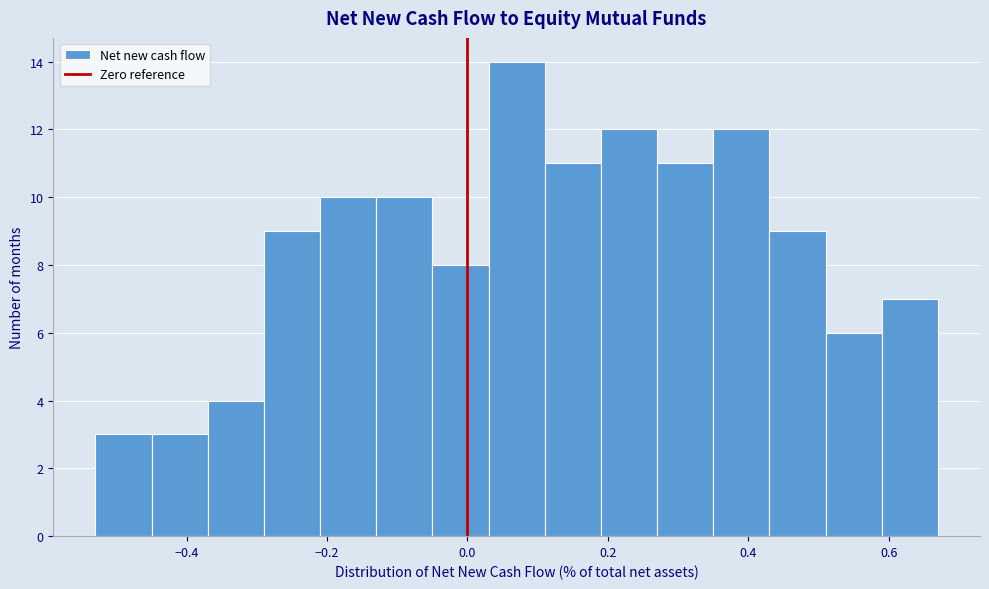

Reading left to right, list every bar in this chart as the range it spans on the x-axis followed by its height. Neither the bar edges nor the heights are printed on the chart, so give them approximately, as read against the axes.

-0.53 to -0.45: 3
-0.45 to -0.37: 3
-0.37 to -0.29: 4
-0.29 to -0.21: 9
-0.21 to -0.13: 10
-0.13 to -0.05: 10
-0.05 to 0.03: 8
0.03 to 0.11: 14
0.11 to 0.19: 11
0.19 to 0.27: 12
0.27 to 0.35: 11
0.35 to 0.43: 12
0.43 to 0.51: 9
0.51 to 0.59: 6
0.59 to 0.67: 7